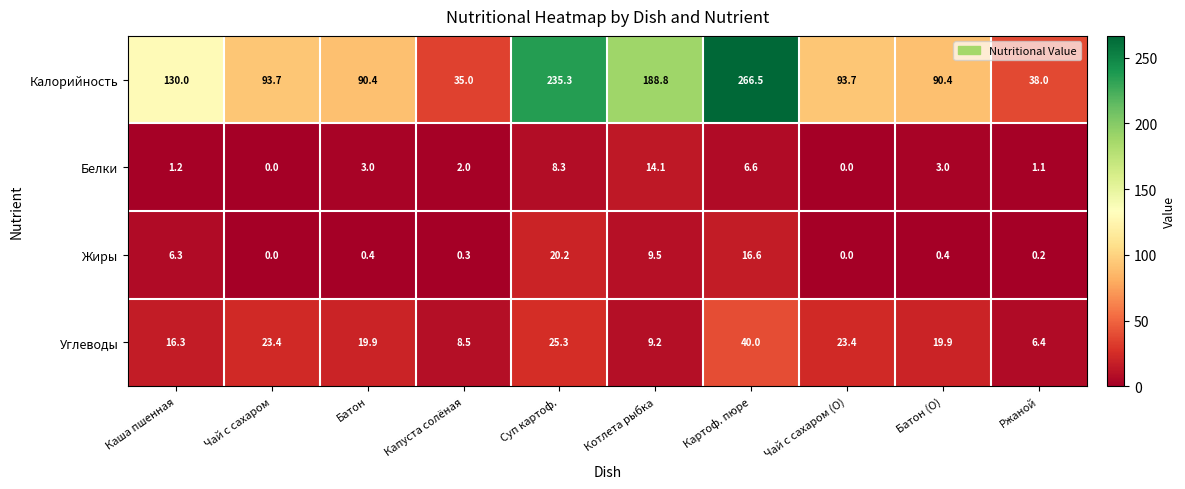

The value of Калорийность at Капуста солёная is 35.0. True or false?

True